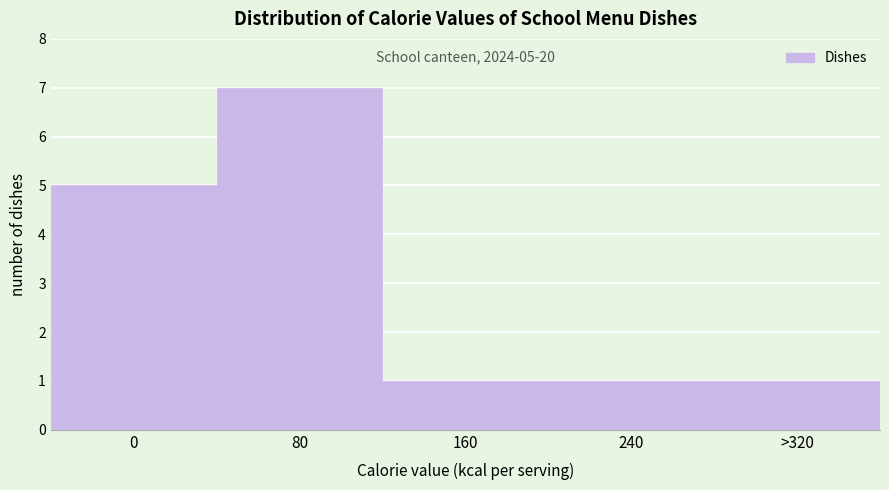

Reading left to right, what are all the values shown in this chart?

5	7	1	1	1